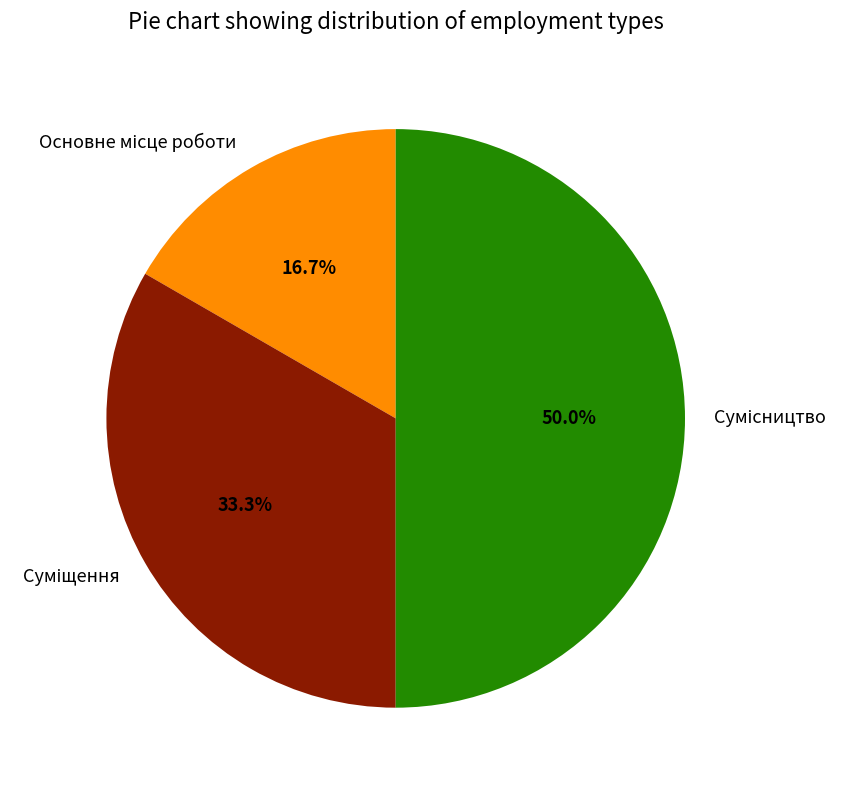

To the nearest percent, what is the difference between the Основне місце роботи and Сумісництво slice percentages?

33%